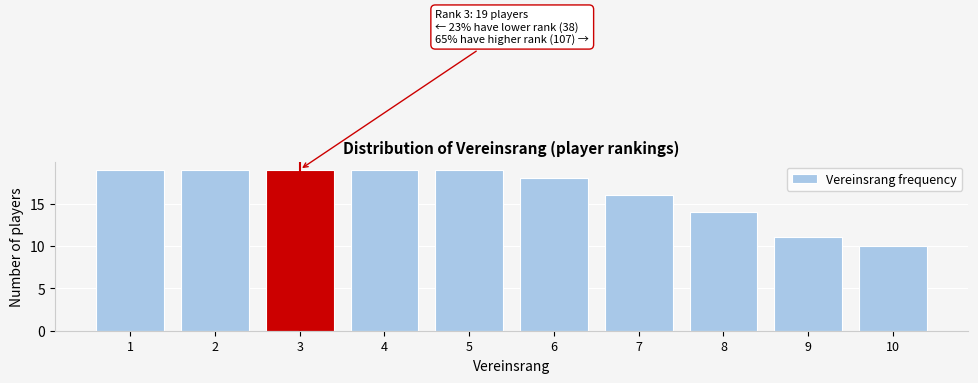

Reading left to right, what are all the values shown in this chart?

19	19	19	19	19	18	16	14	11	10